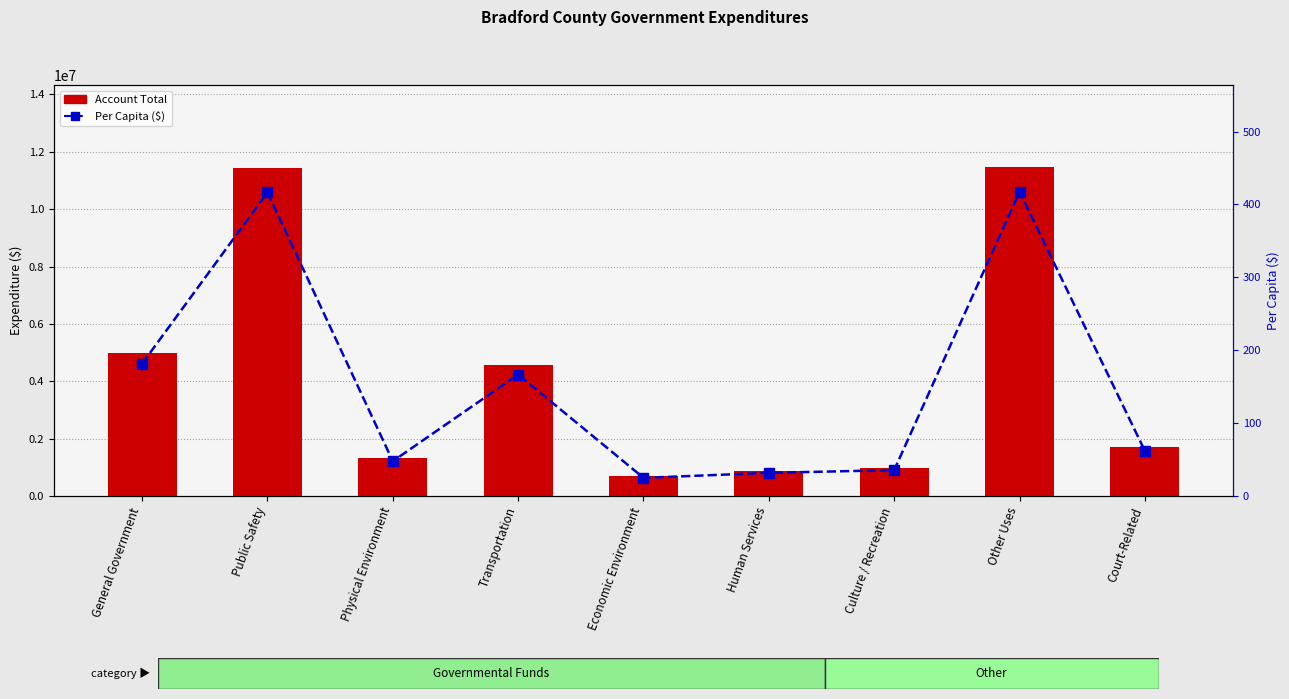

Which category has the lowest value across all series?

Economic Environment